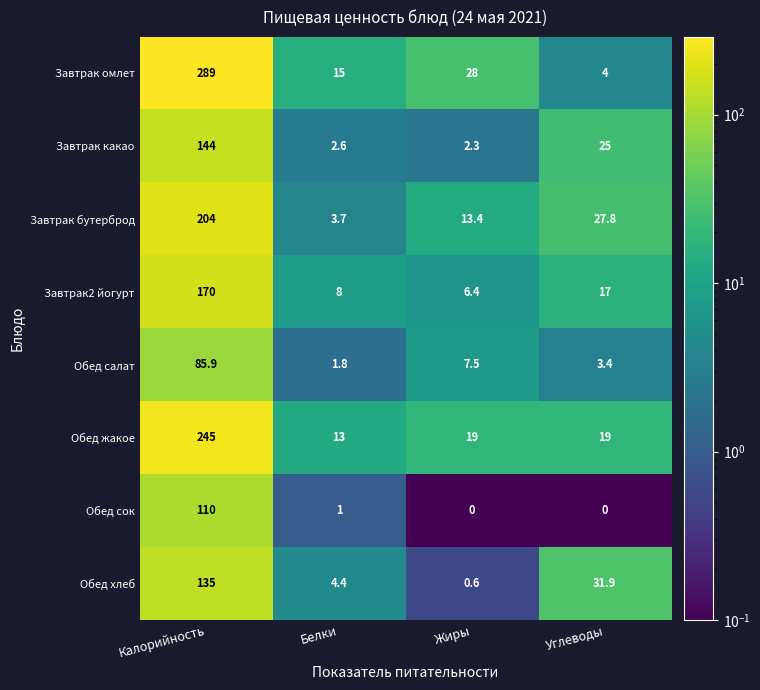

What is the total value across all series at Жиры?

77.2